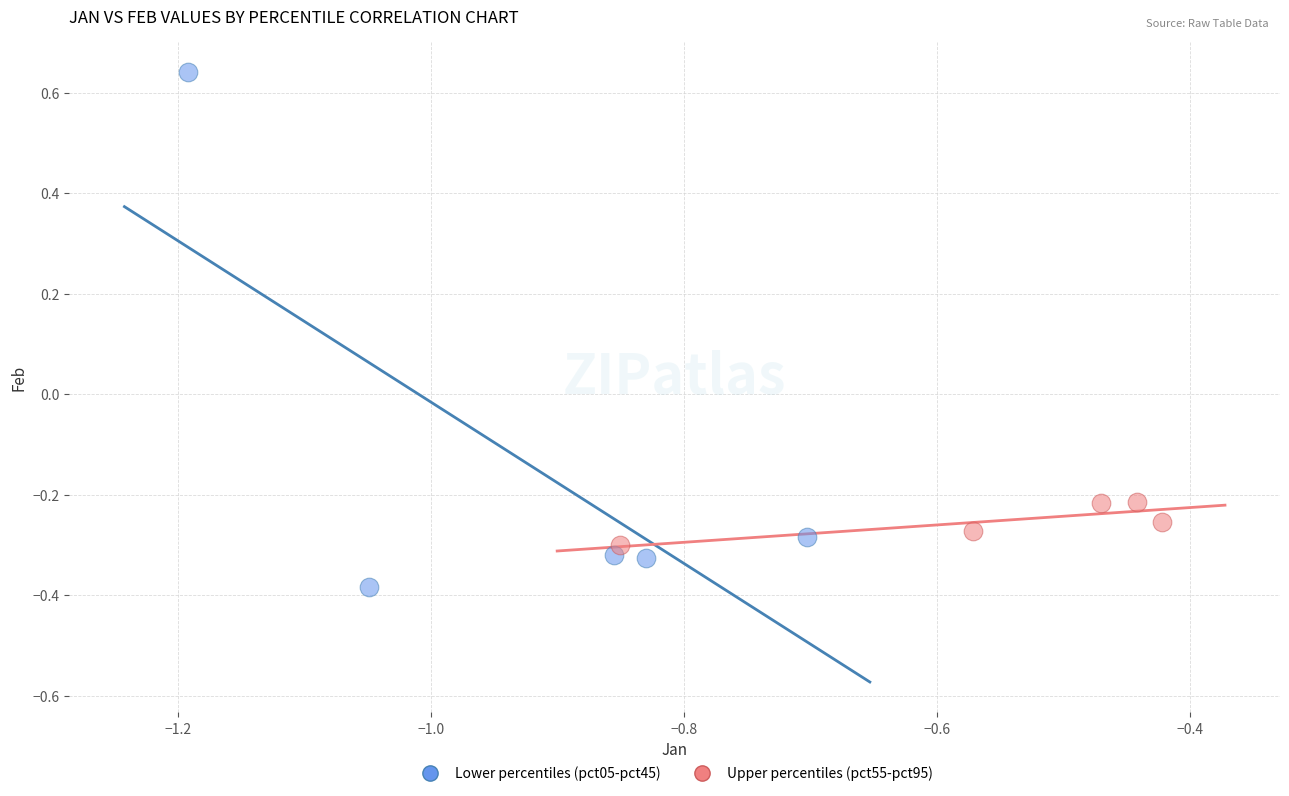

Which series contains the highest Y value?

Lower percentiles (pct05-pct45)